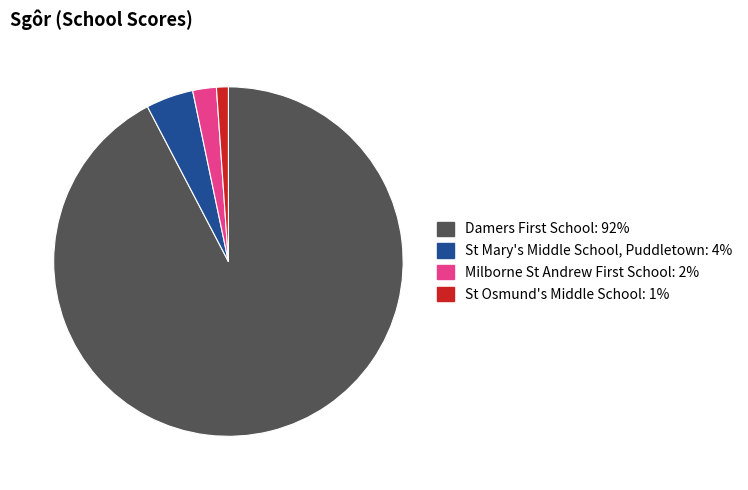

What is the smallest slice in the pie chart?

St Osmund's Middle School